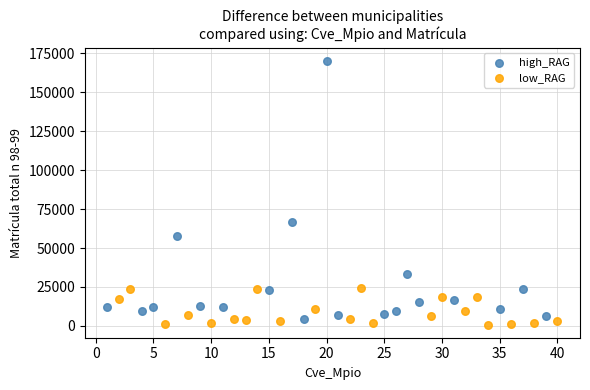

Which series contains the lowest Y value?

low_RAG